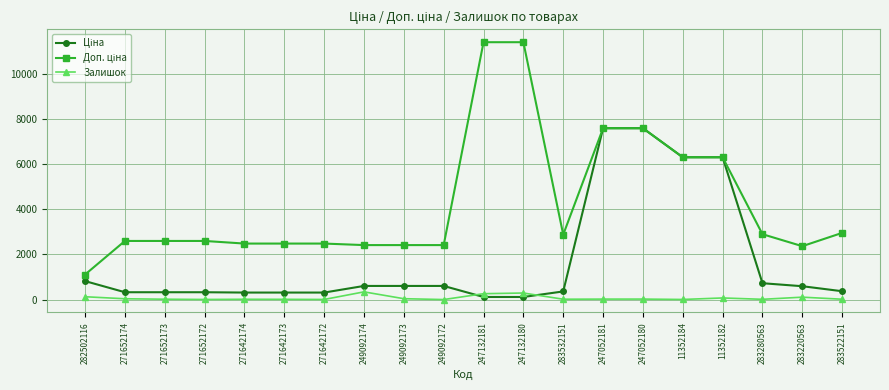

True or false: Залишок has a value of 4.0 at 271652172.

True